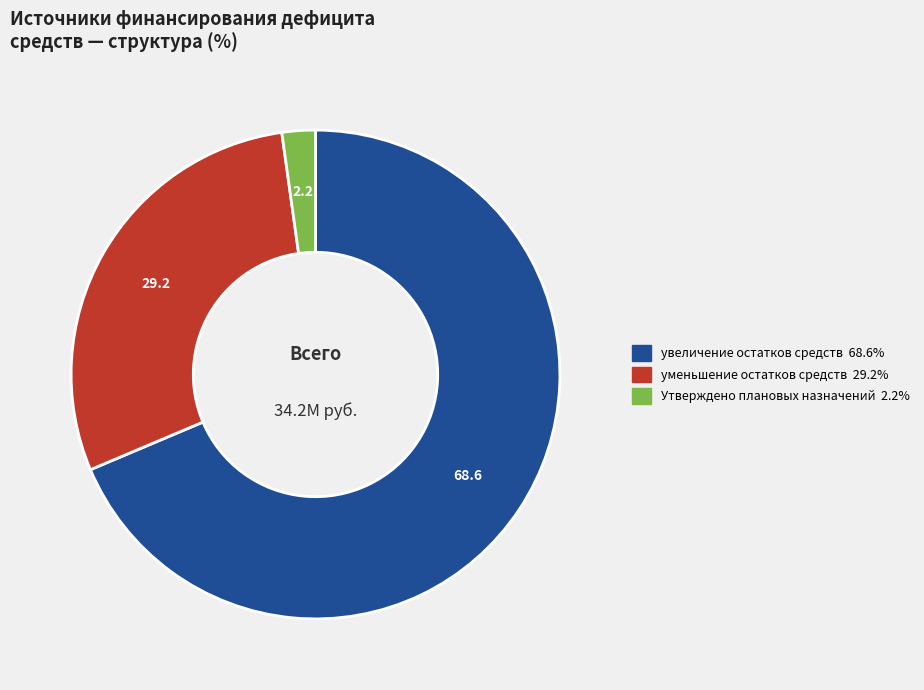

Is there any slice that represents more than half of the pie?

Yes